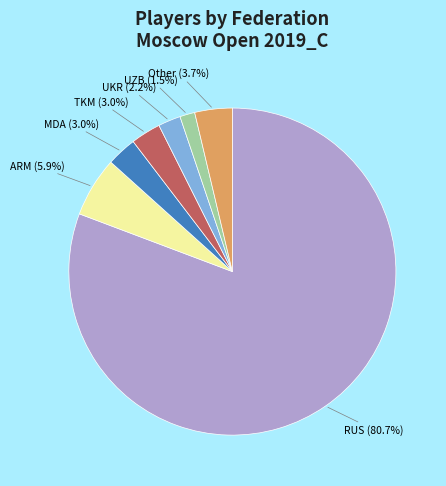

Does any single category account for the majority?

Yes